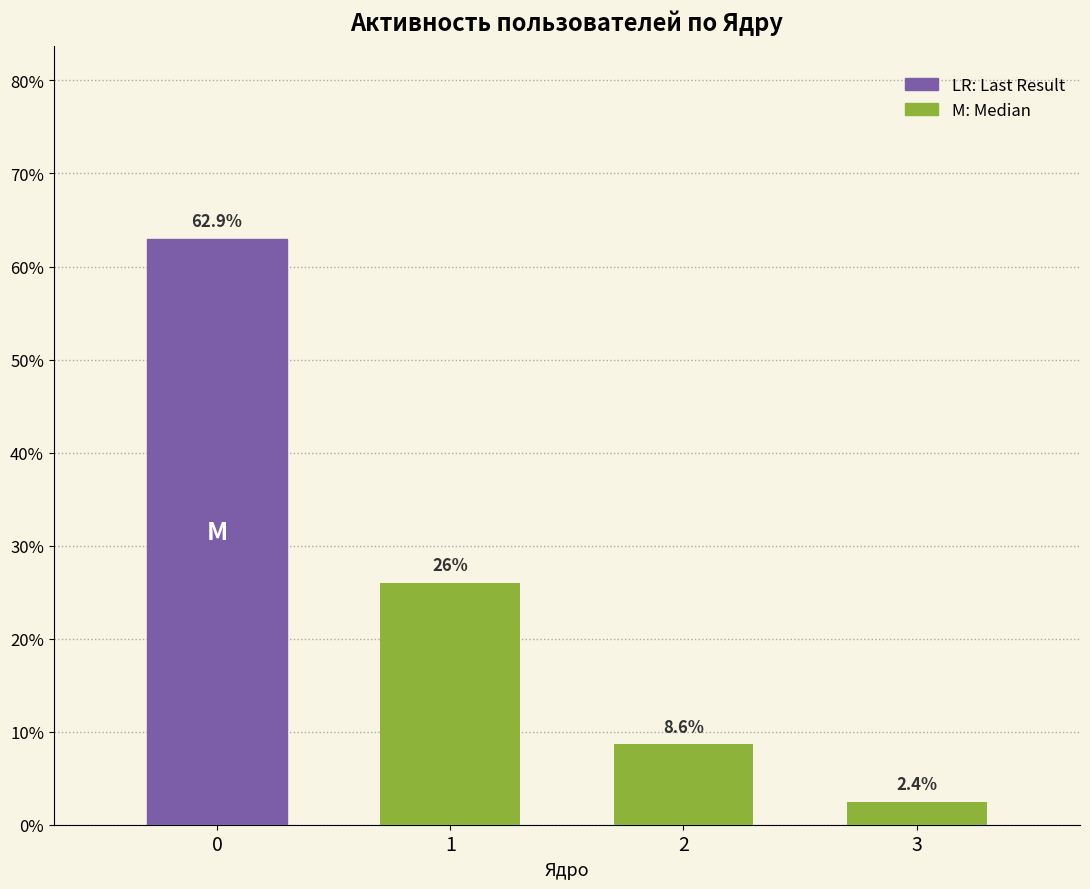

Rank the categories by value from lowest to highest.

3, 2, 1, 0